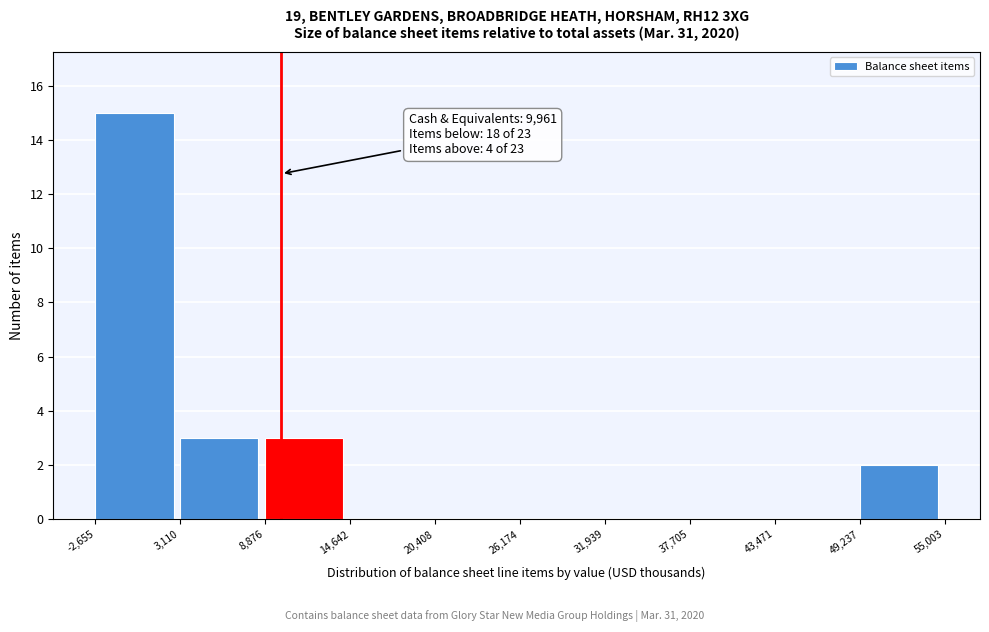

Over which range of the x-axis is the bar tallest?

-2,655 to 3,110